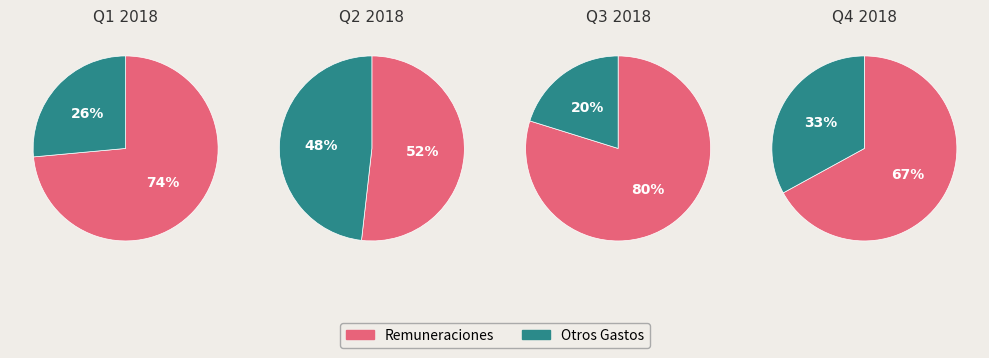

Is 2.7-BIENES MUEBLES E INMUEBLES the majority of the pie?

No